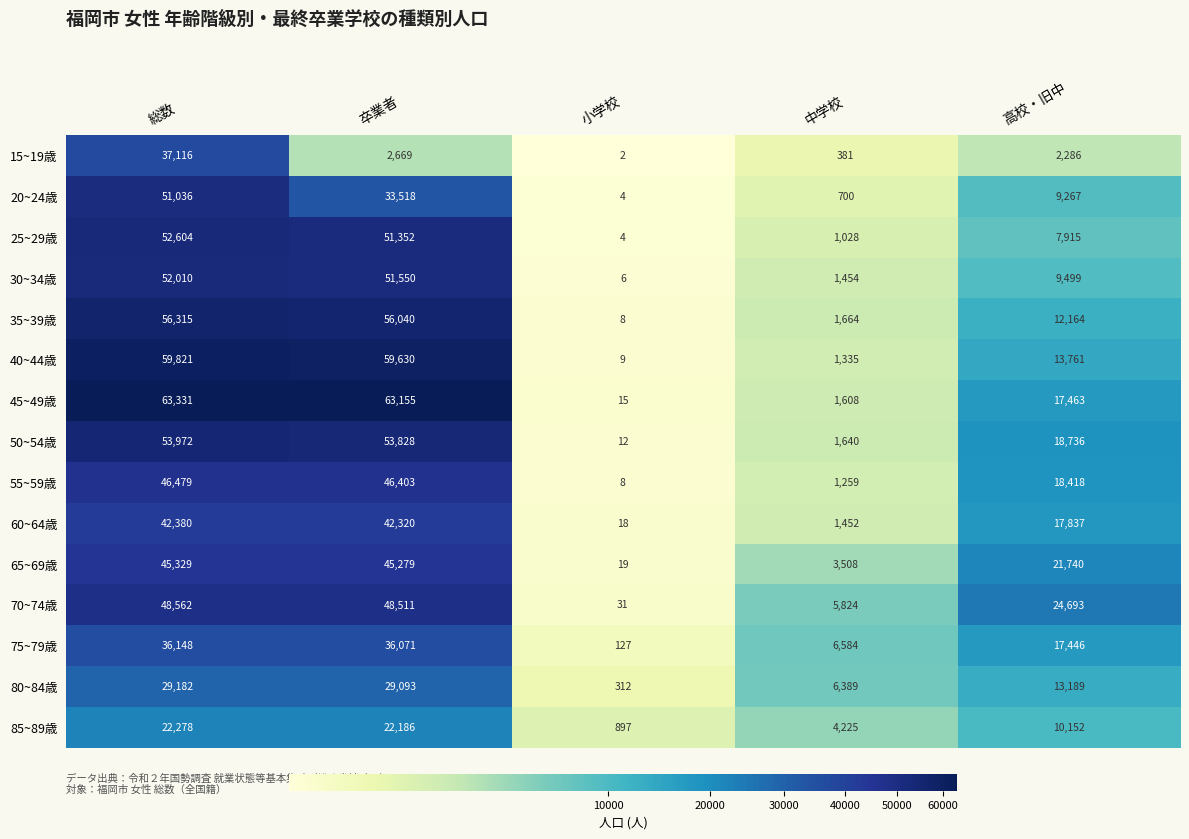

Rank the series by their maximum value, from lowest to highest.

85~89歳, 80~84歳, 75~79歳, 15~19歳, 60~64歳, 65~69歳, 55~59歳, 70~74歳, 20~24歳, 30~34歳, 25~29歳, 50~54歳, 35~39歳, 40~44歳, 45~49歳